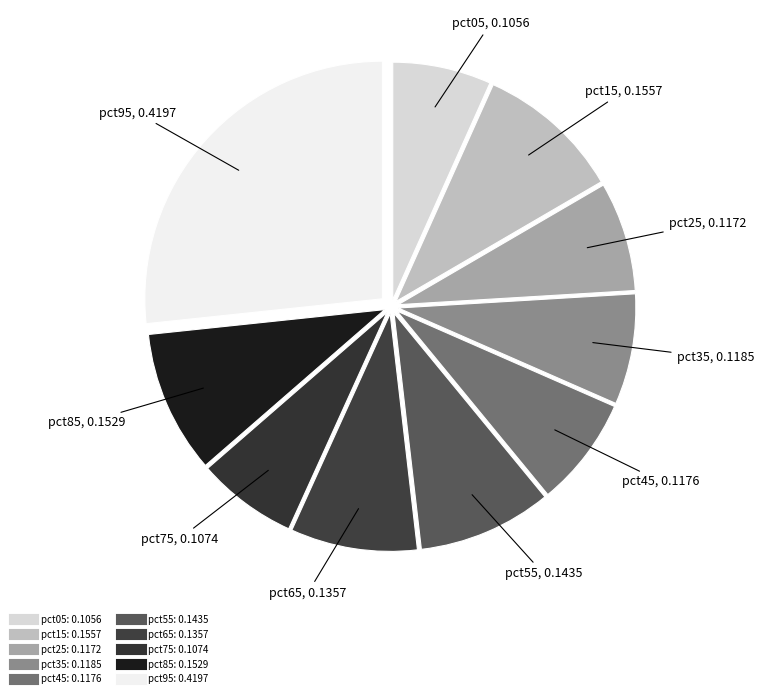

How many segments does this pie chart have?

10